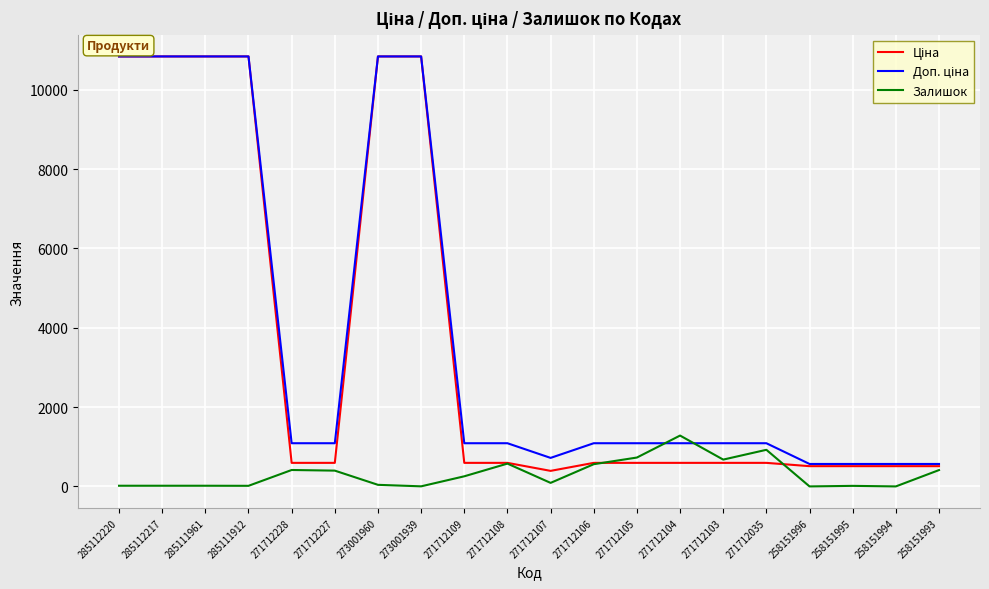

True or false: Залишок has more than 1 points higher than both neighbors.

True